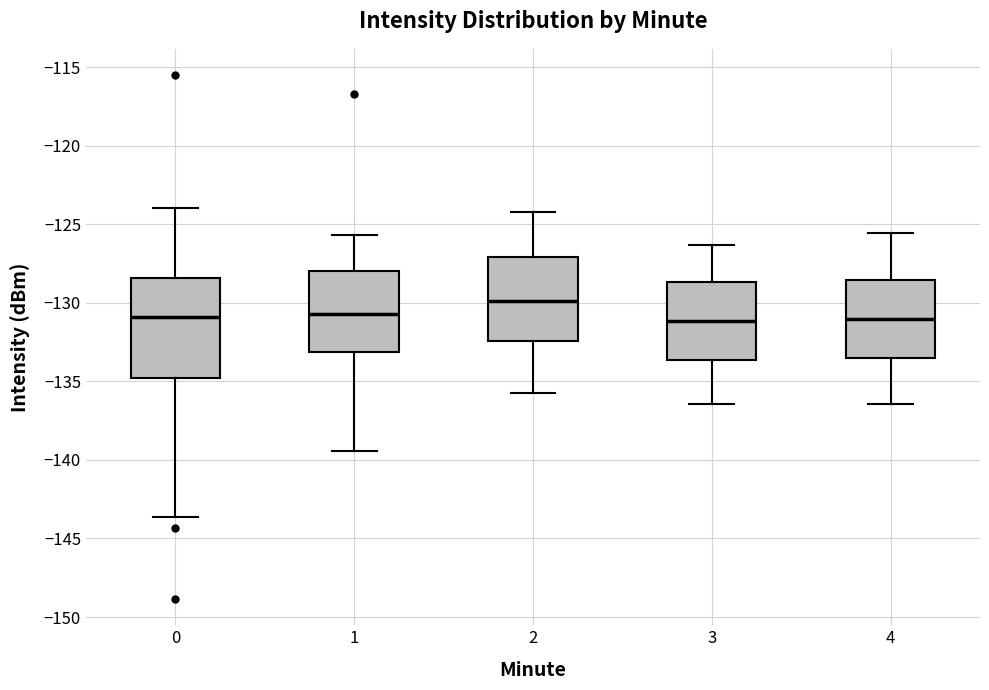

Reading left to right, read every box against the y-axis: the position of its median line, the range the box covers, and the ends of its whiskers. The values are not printed on the chart, so give them approximately, as read against the axis.

0: median -131.0, box -135.0 to -128.5, whiskers -143.5 to -124.0
1: median -130.5, box -133.0 to -128.0, whiskers -139.5 to -125.5
2: median -130.0, box -132.5 to -127.0, whiskers -136.0 to -124.0
3: median -131.0, box -133.5 to -128.5, whiskers -136.5 to -126.5
4: median -131.0, box -133.5 to -128.5, whiskers -136.5 to -125.5